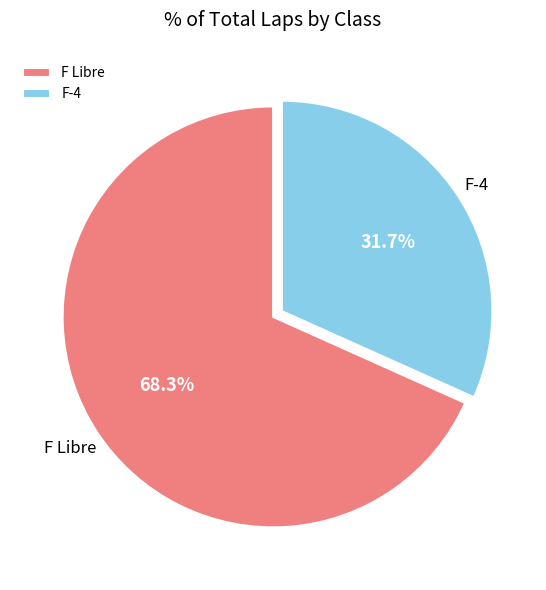

To the nearest percent, what percentage of the pie is F Libre?

68%